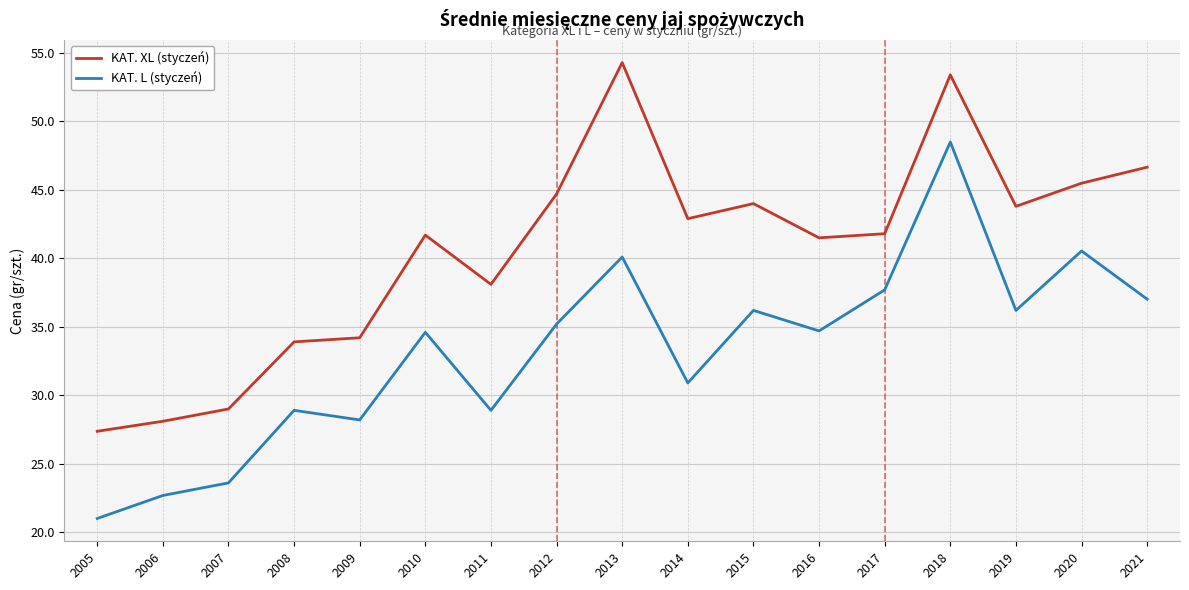

True or false: KAT. L (styczeń) and KAT. XL (styczeń) cross at least once.

False